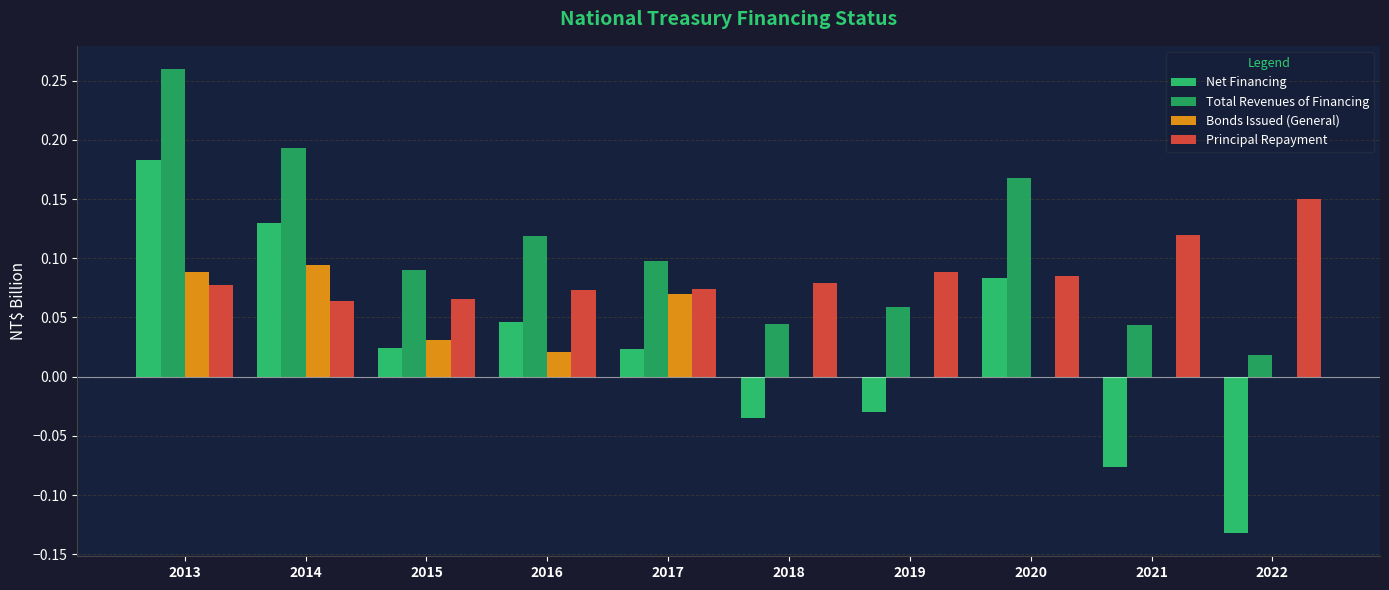

How many values in Net Financing are above zero?

6